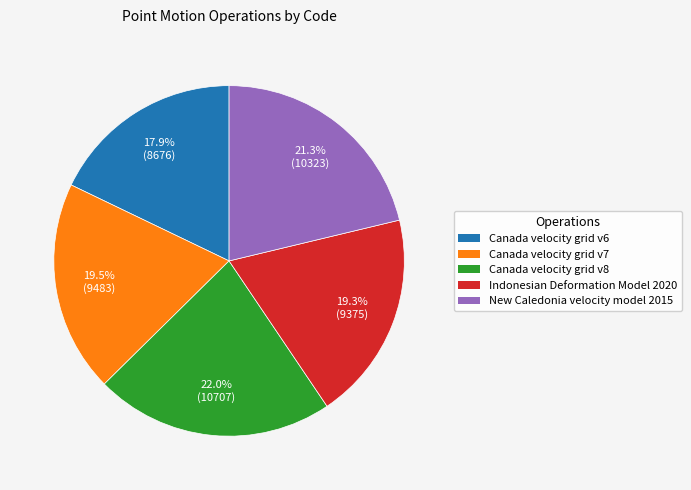

Which category has the biggest portion of the pie?

Canada velocity grid v8